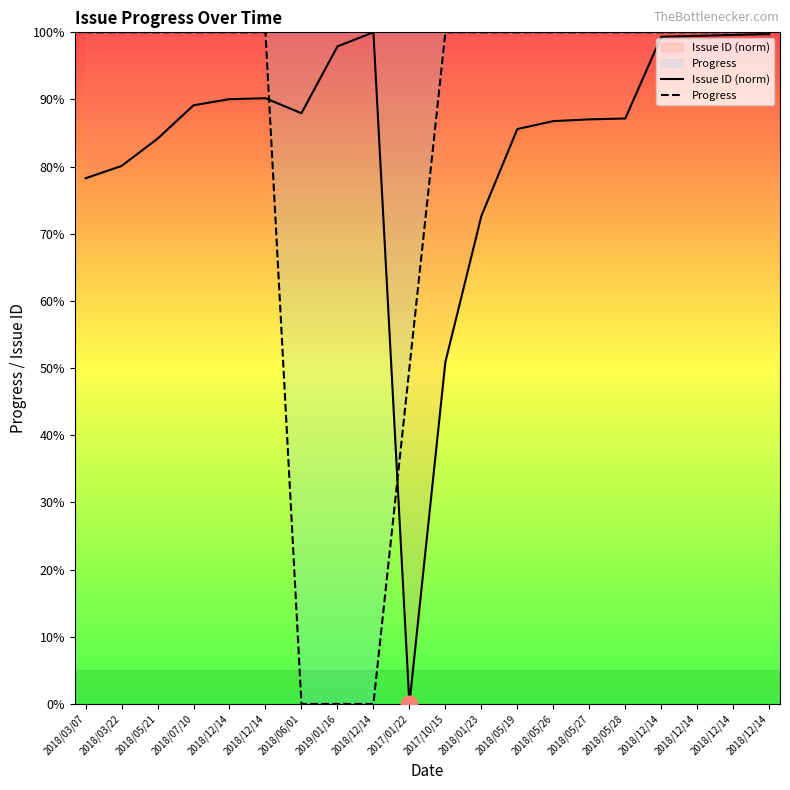

Does the chart have visible grid lines?

No